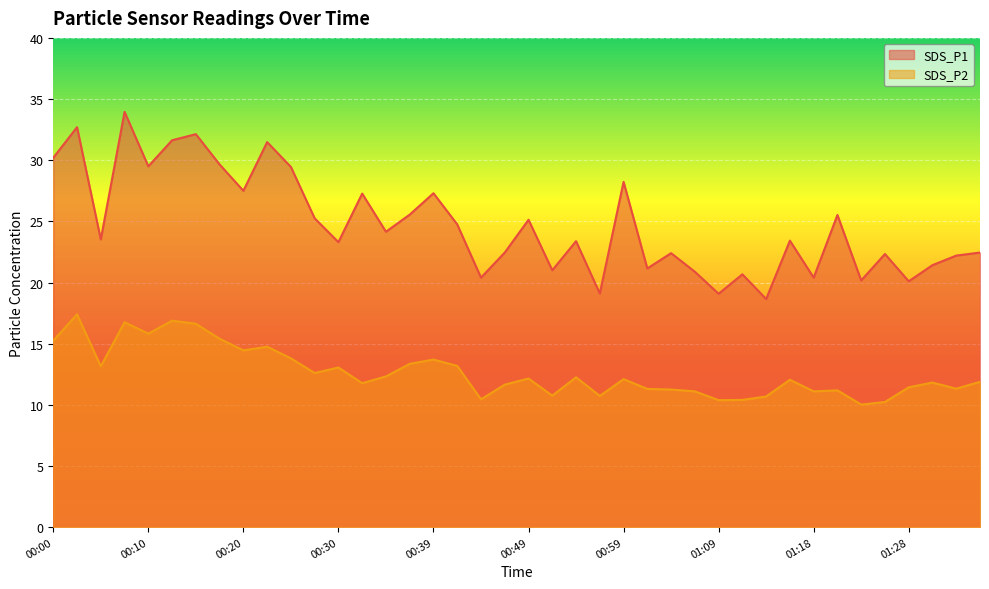

At 00:34, list the series in order from smallest to largest.

SDS_P2, SDS_P1